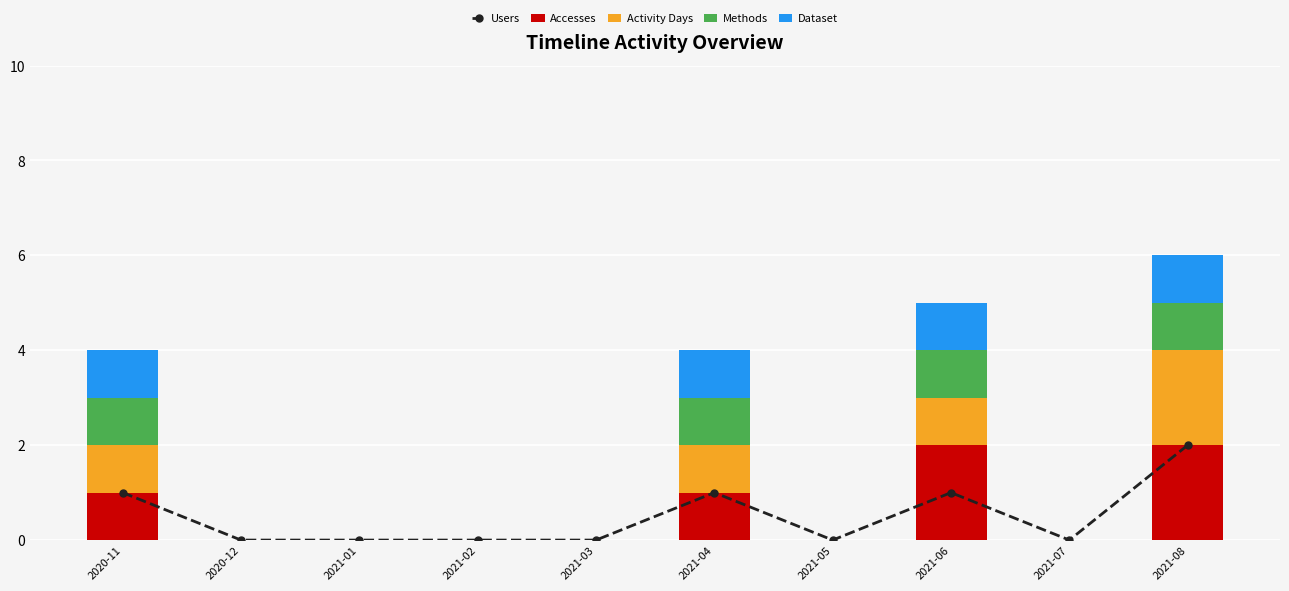

What is the label of the 7th bar from the left?

2021-05